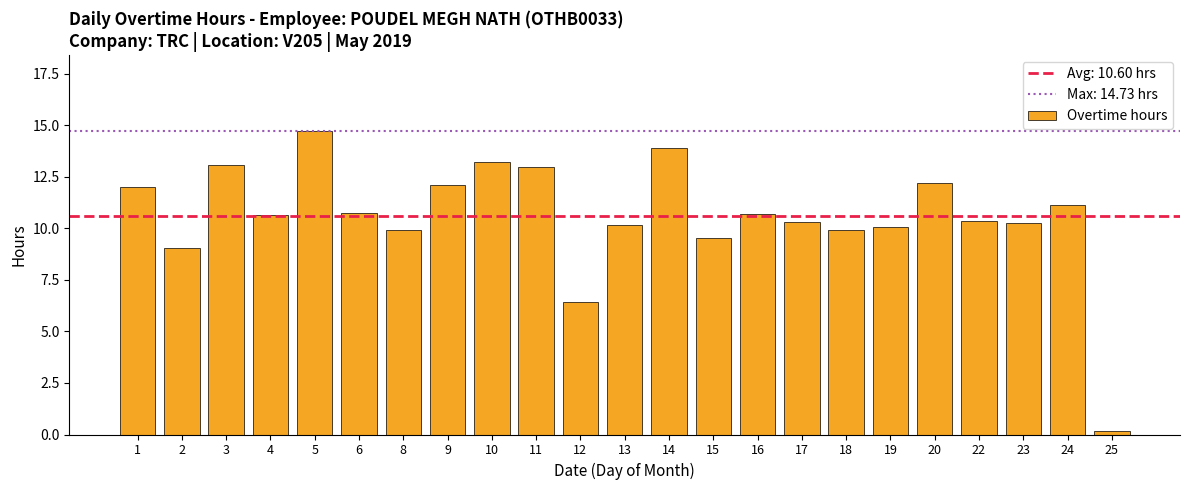

Count the number of categories in the chart.

23